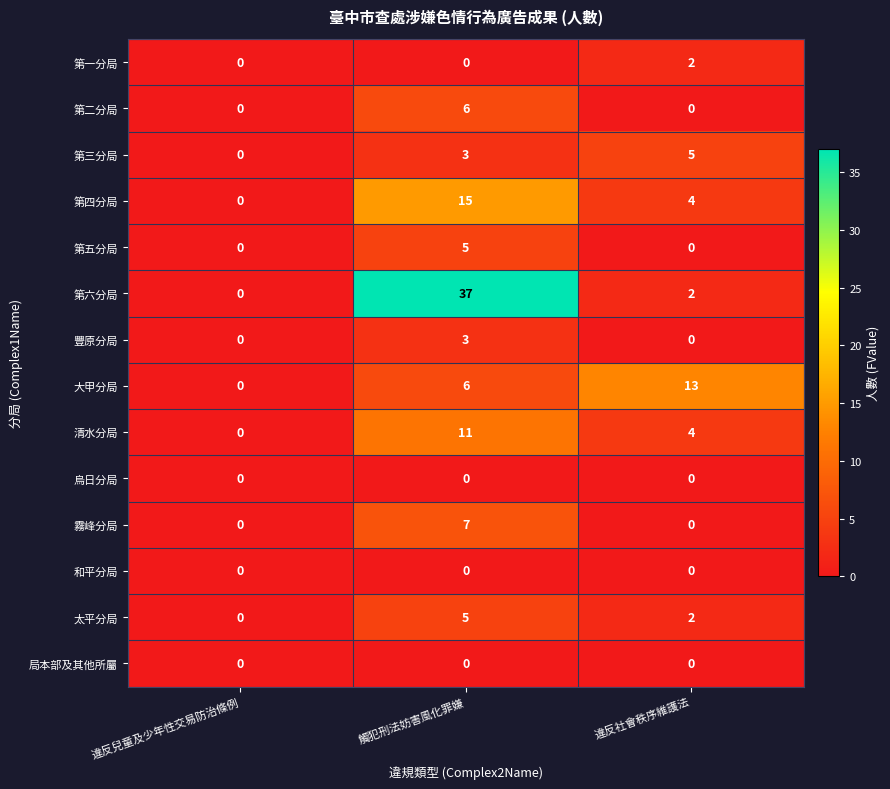

At which category is the sum across all series the highest?

觸犯刑法妨害風化罪嫌